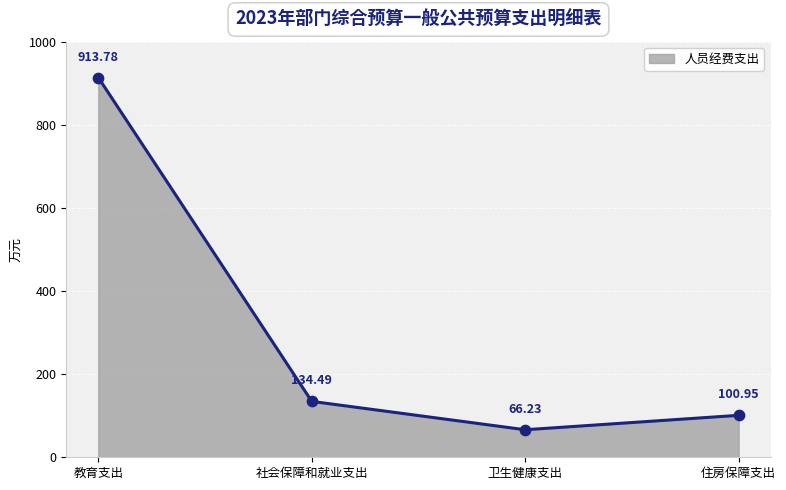

Approximately how many times larger is the value at 住房保障支出 compared to 社会保障和就业支出?

0.8